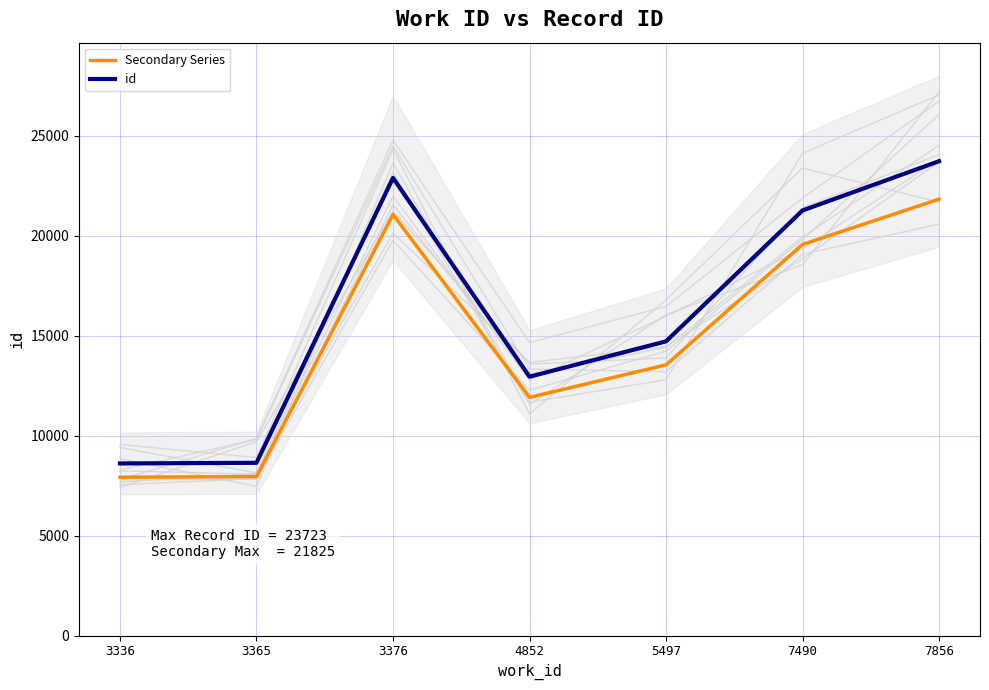

What are all the series names shown in the legend?

Secondary Series, id